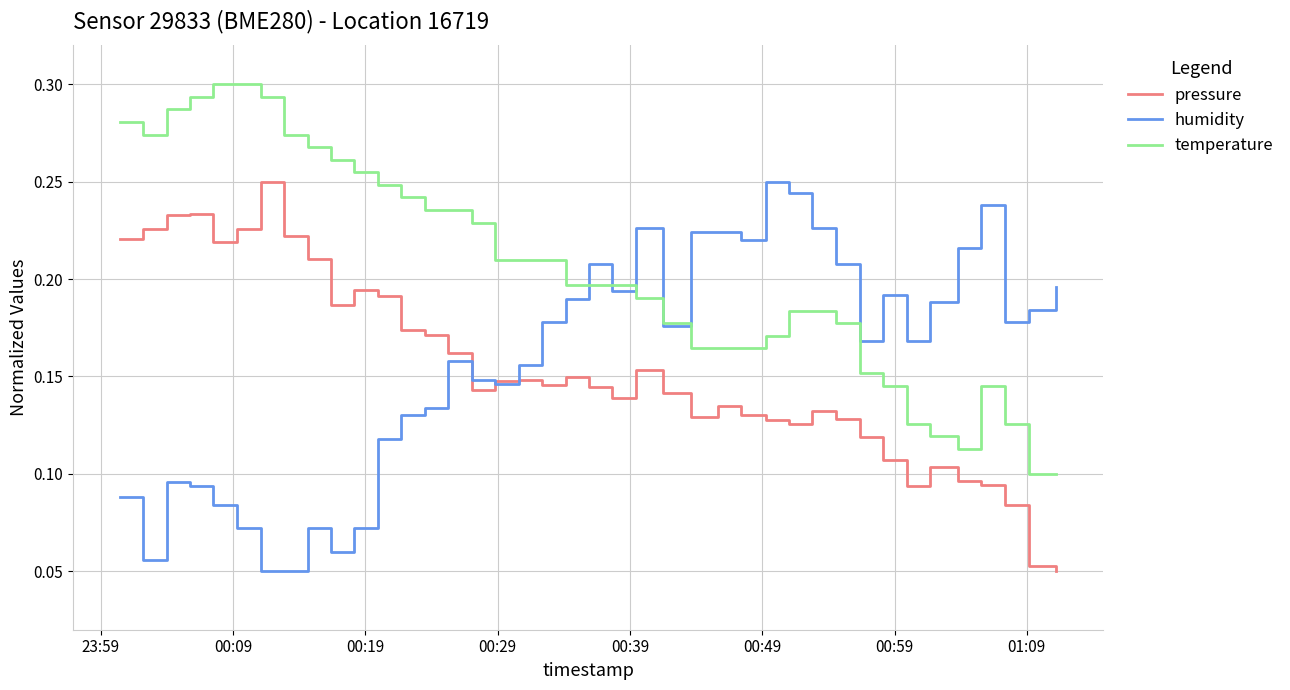

True or false: temperature and pressure cross at least once.

False